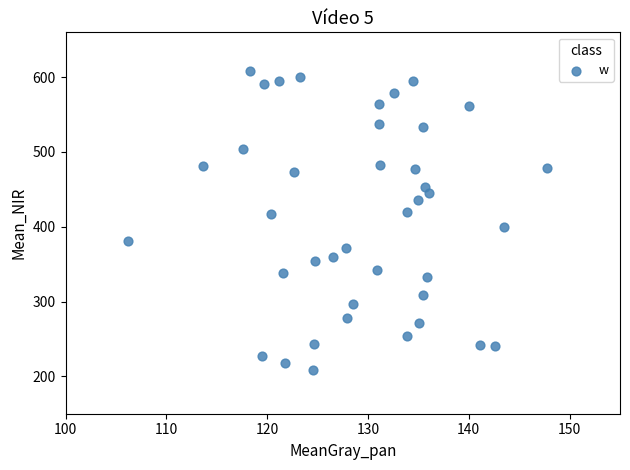

What is the range of Y values (max minus min)?

400.8